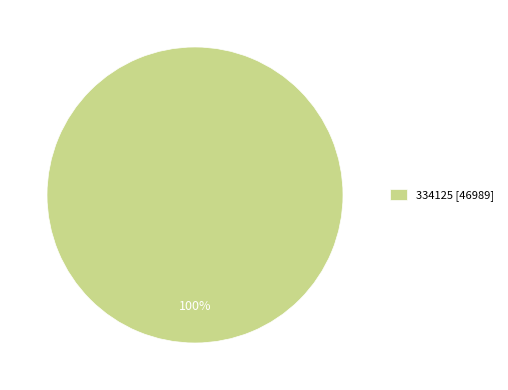

Does 334125 [46989] account for over 50% of the chart?

Yes